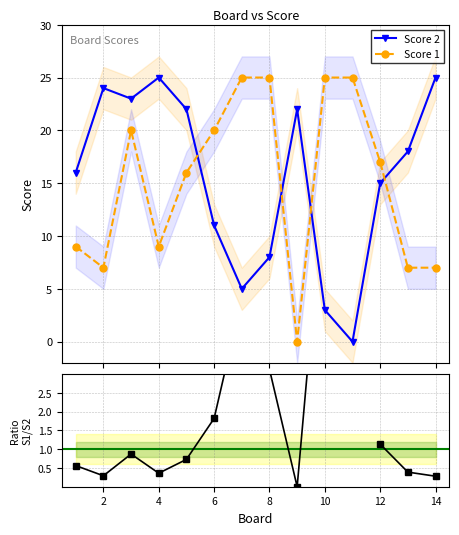

What is the highest value of the Score 1 series?

25